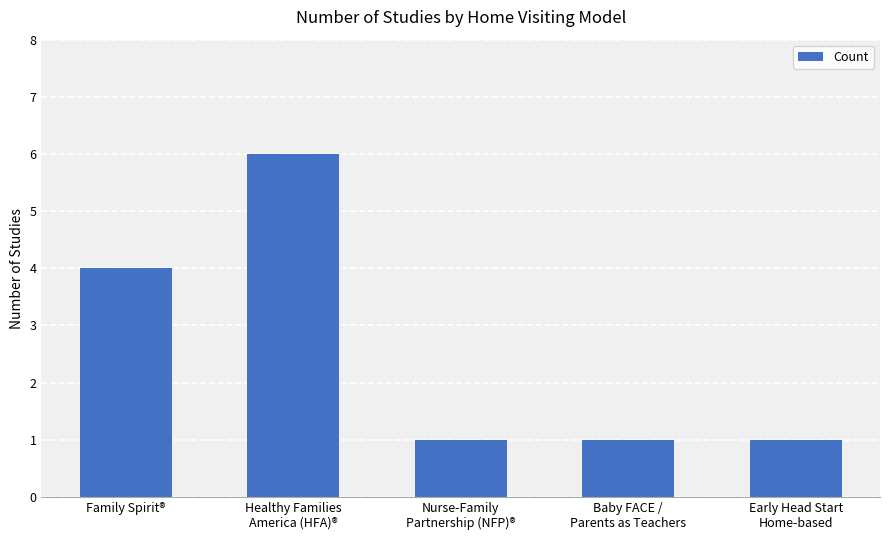

Count the number of data series in this chart.

1